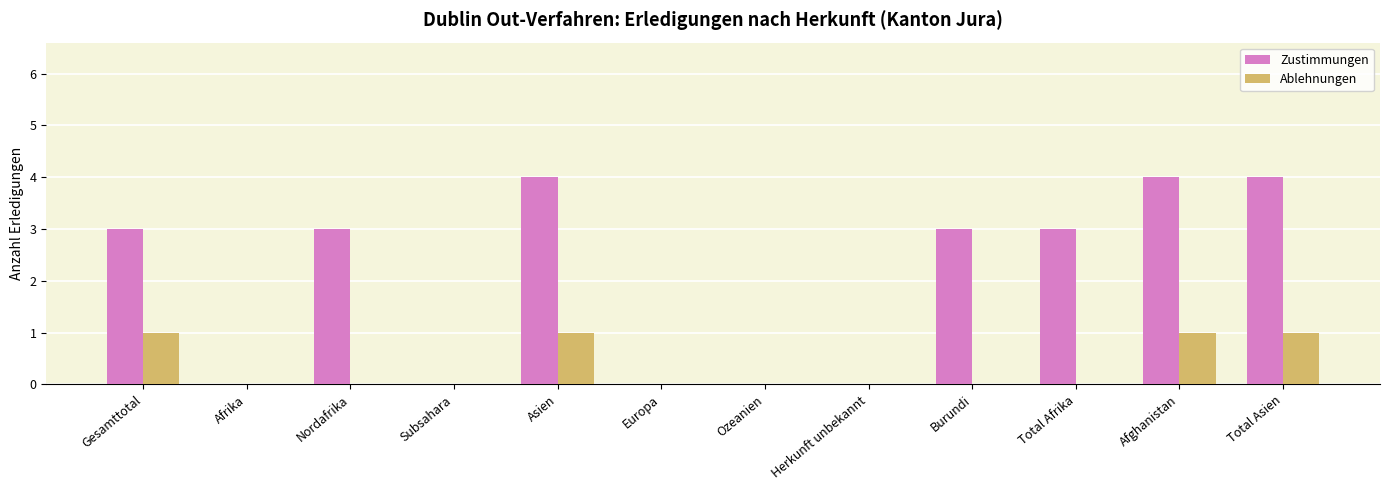

How many distinct data groups are displayed?

2